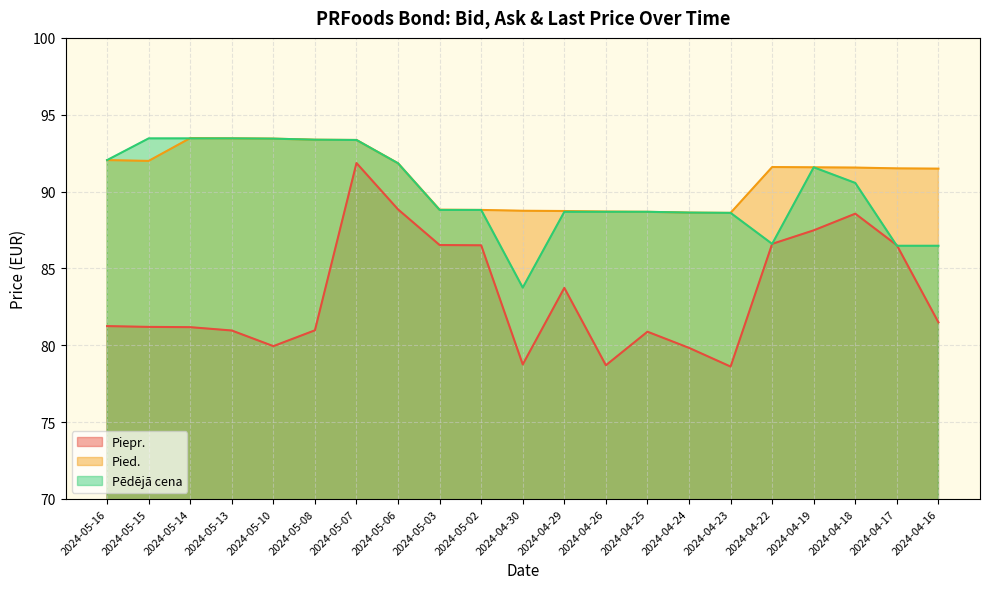

Which label corresponds to the smallest value in the chart?

2024-04-23